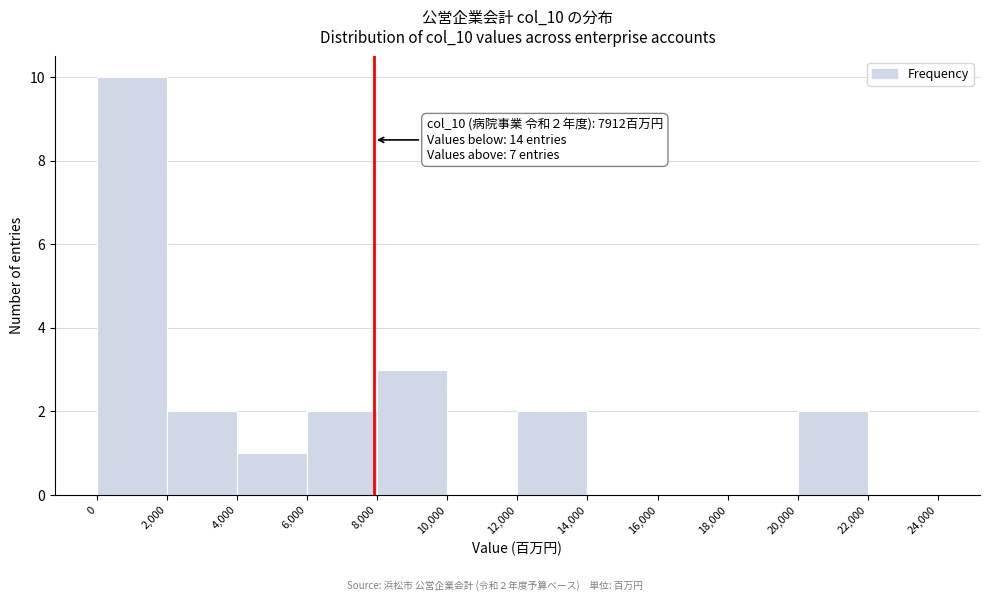

Which range on the x-axis has the tallest bar?

0 to 2,000